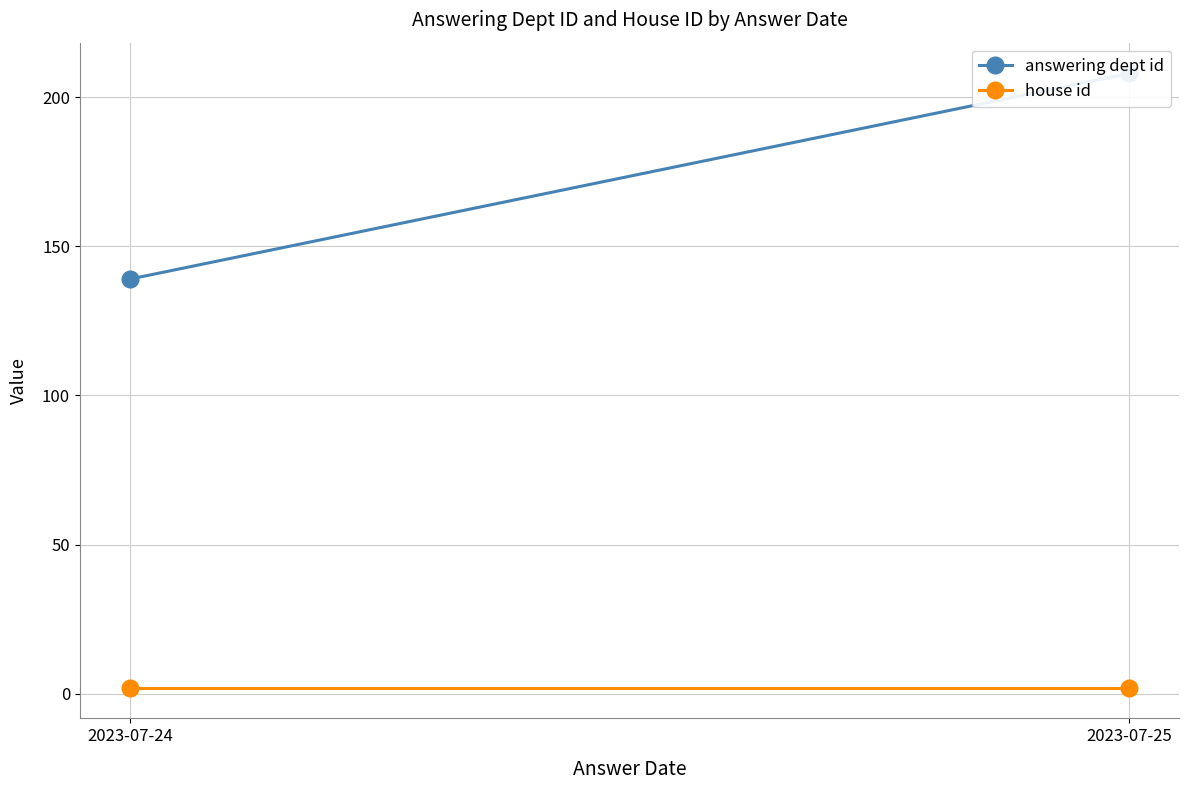

Count the answering dept id values in the range 139 to 208.

2